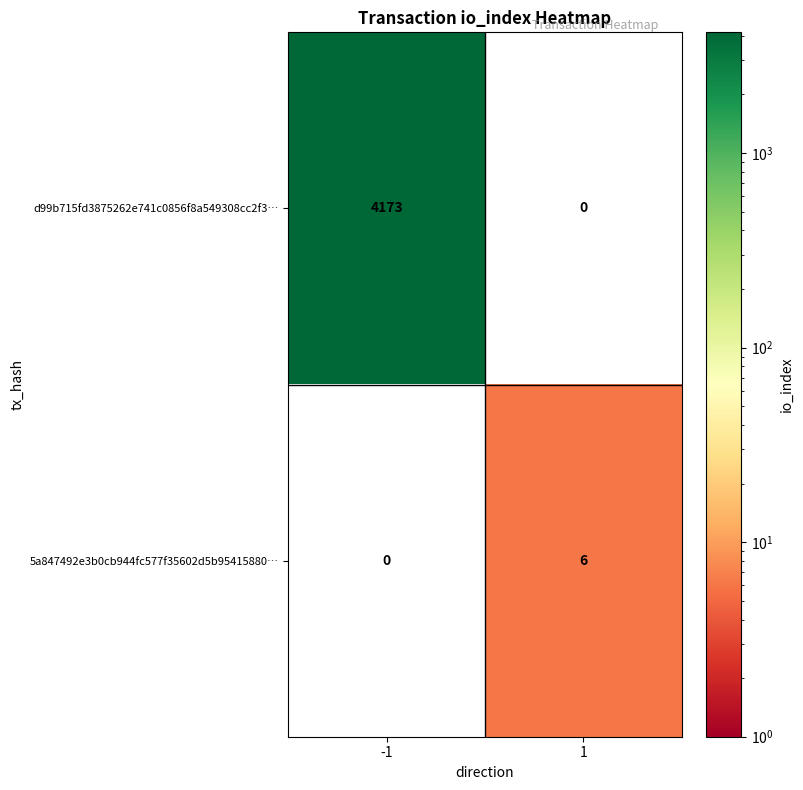

Between -1 and 1, which series saw the biggest shift?

d99b715fd3875262e741c0856f8a549308cc2f3…